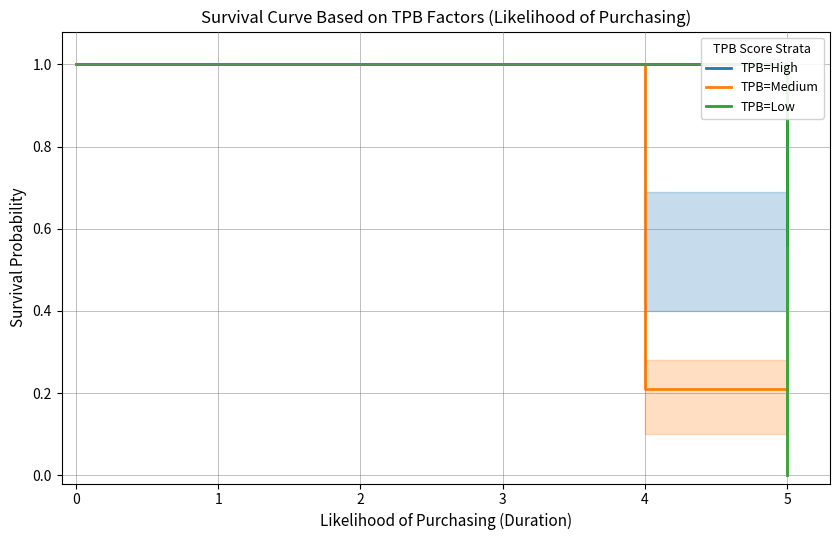

Read the TPB=High value at 1.

1.0